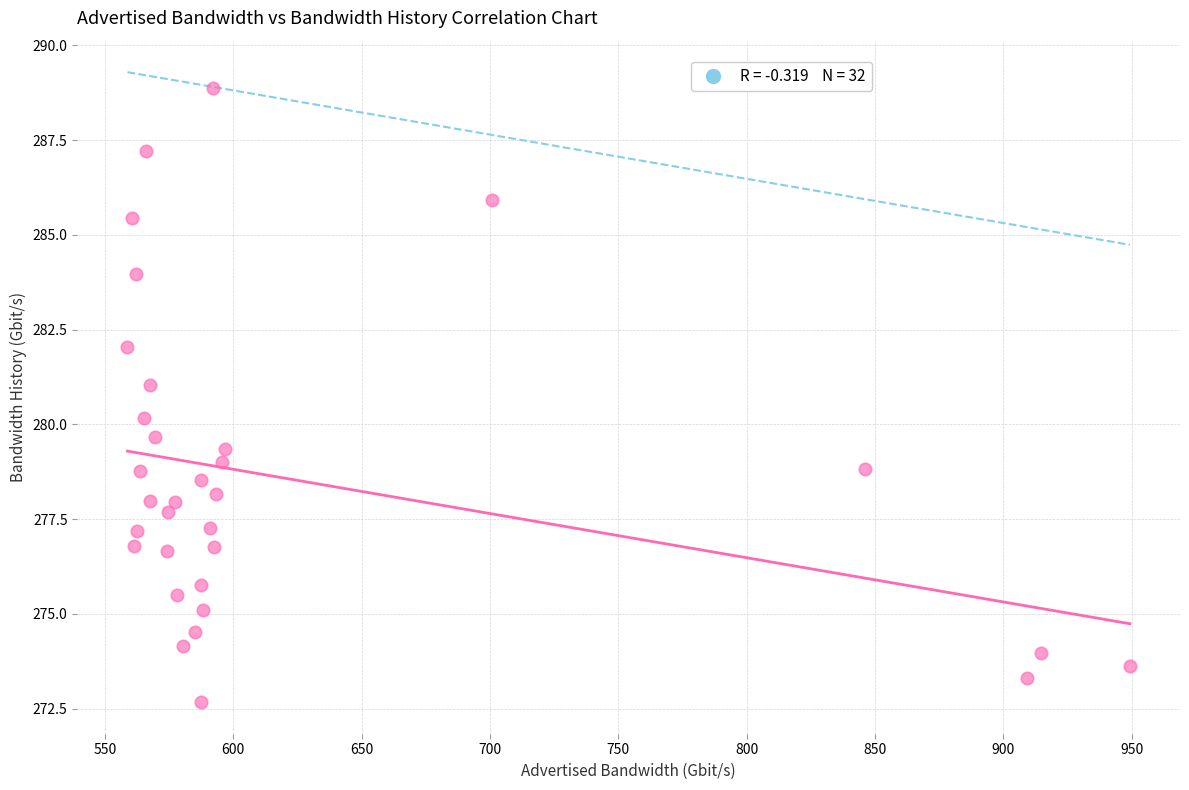

What is the range of X values (max minus min)?

390.5